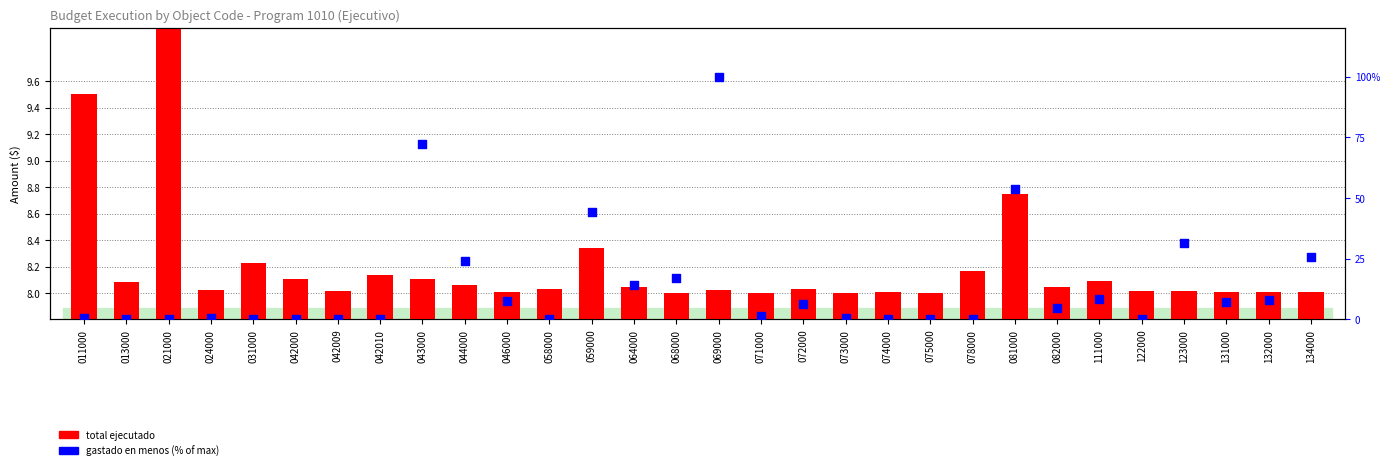

Is the value of total ejecutado at 059000 greater than the value of gastado en menos (% of max) at 081000?

No